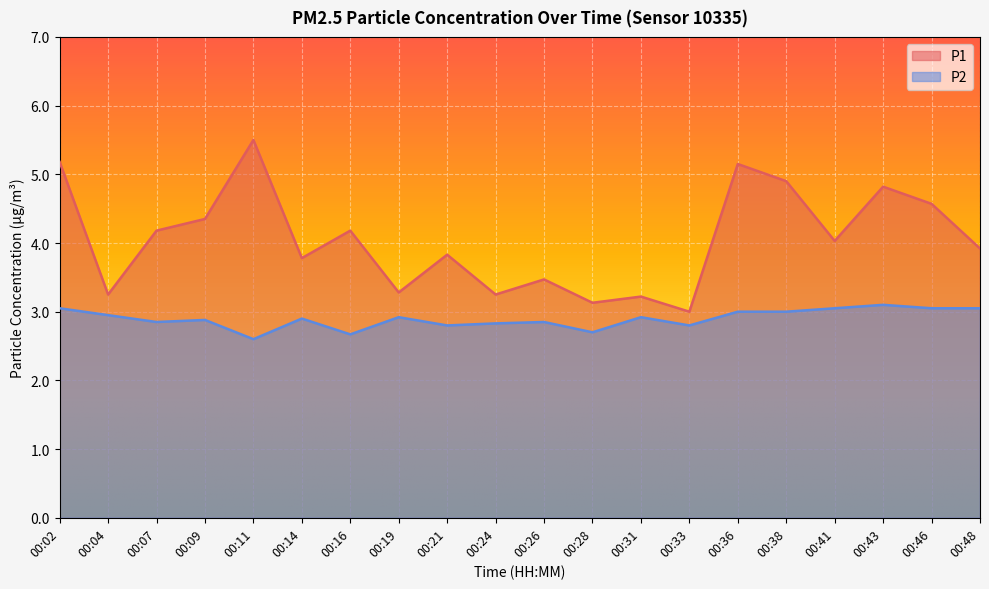

True or false: P2 has a value of 2.9 at 00:31.

True